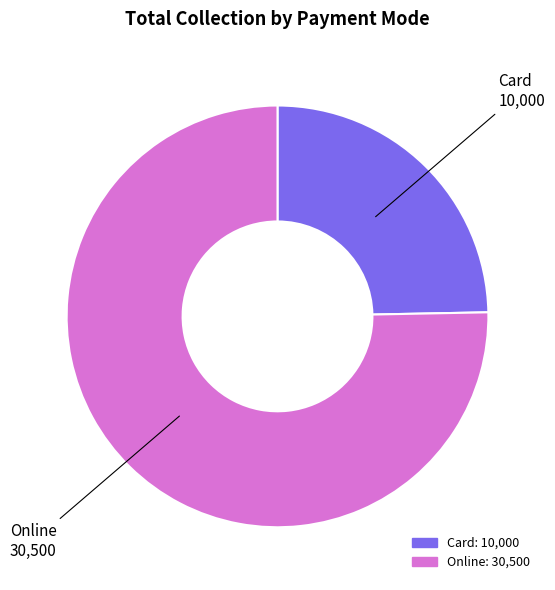

Which slice represents more than half of the pie?

Online